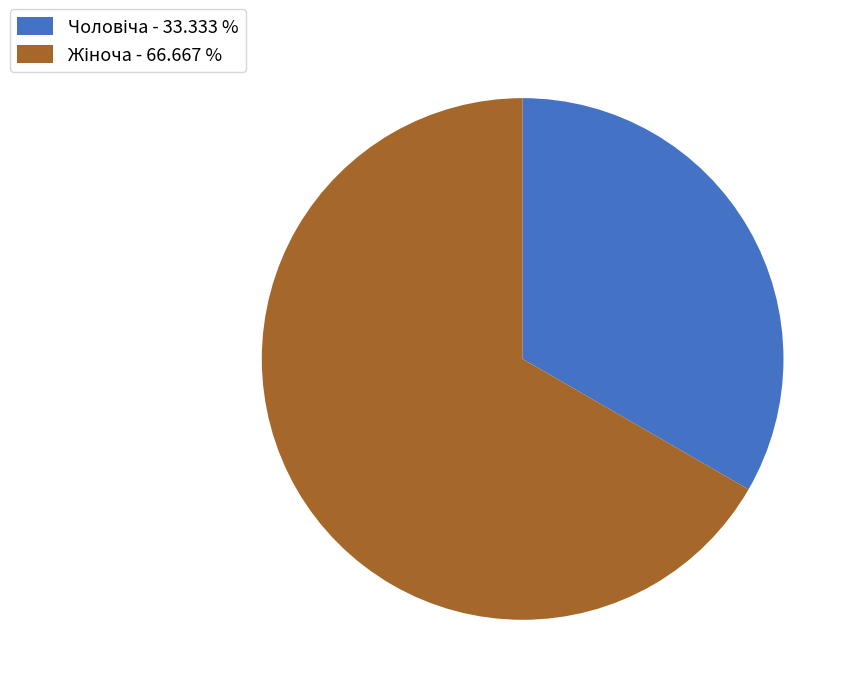

Does any single category account for the majority?

Yes